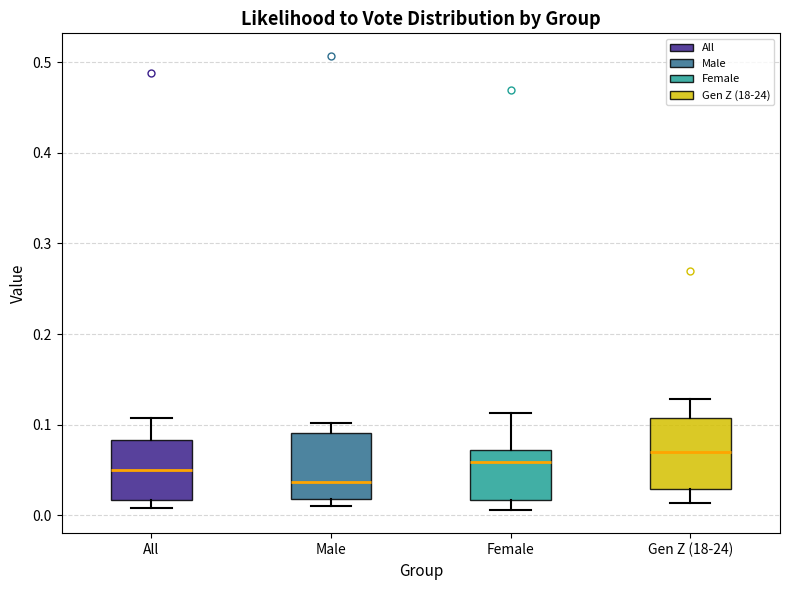

Where is the upper edge of the box for Male on the y-axis? The values are not printed on the chart, so give them approximately, as read against the axis.

0.09